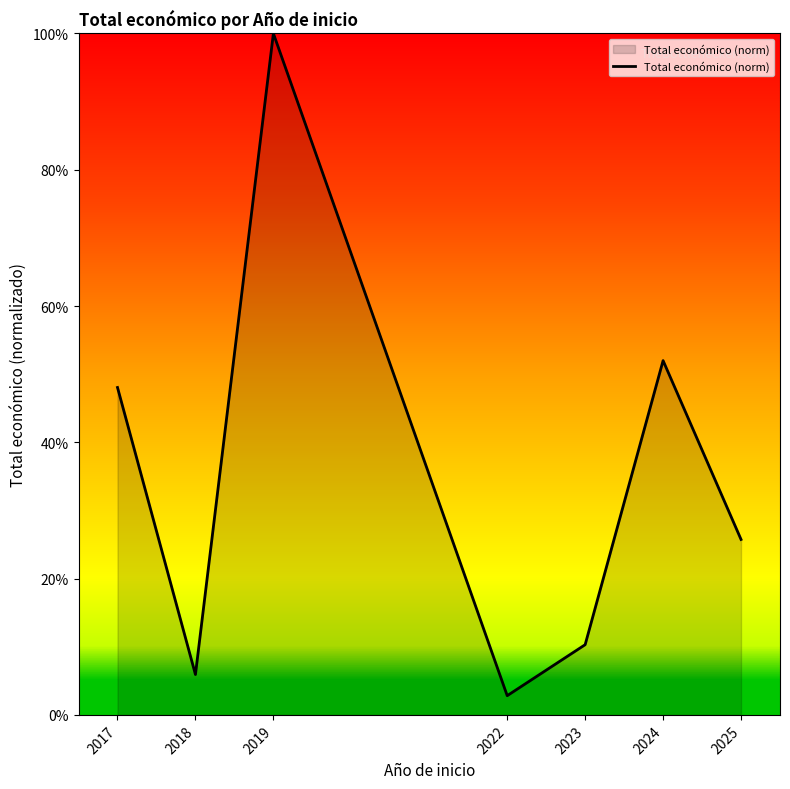

Read the value at 2024.

0.5